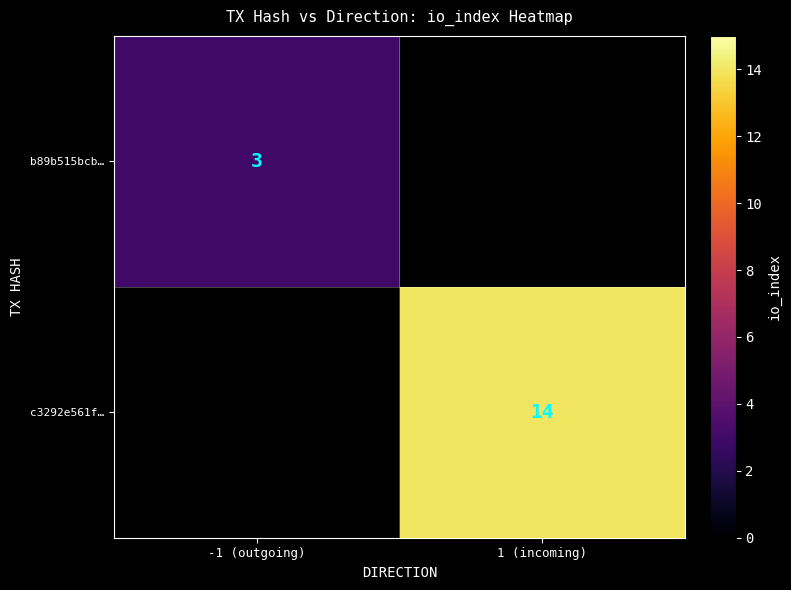

True or false: c3292e561f… has a value of 22 at 1 (incoming).

False